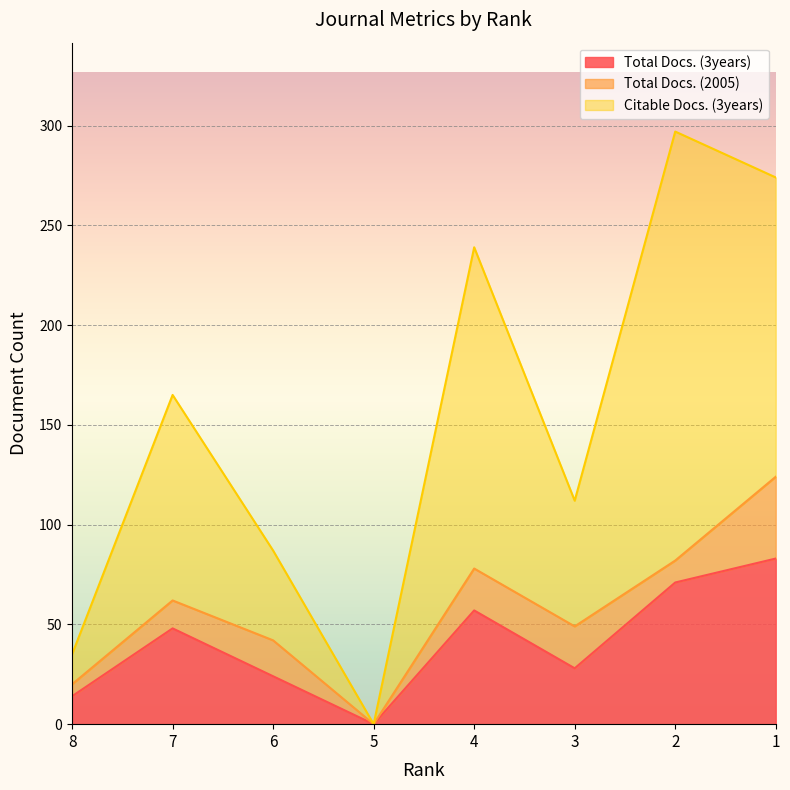

What is the value of the Total Docs. (3years) point at the 6th from the left?

28